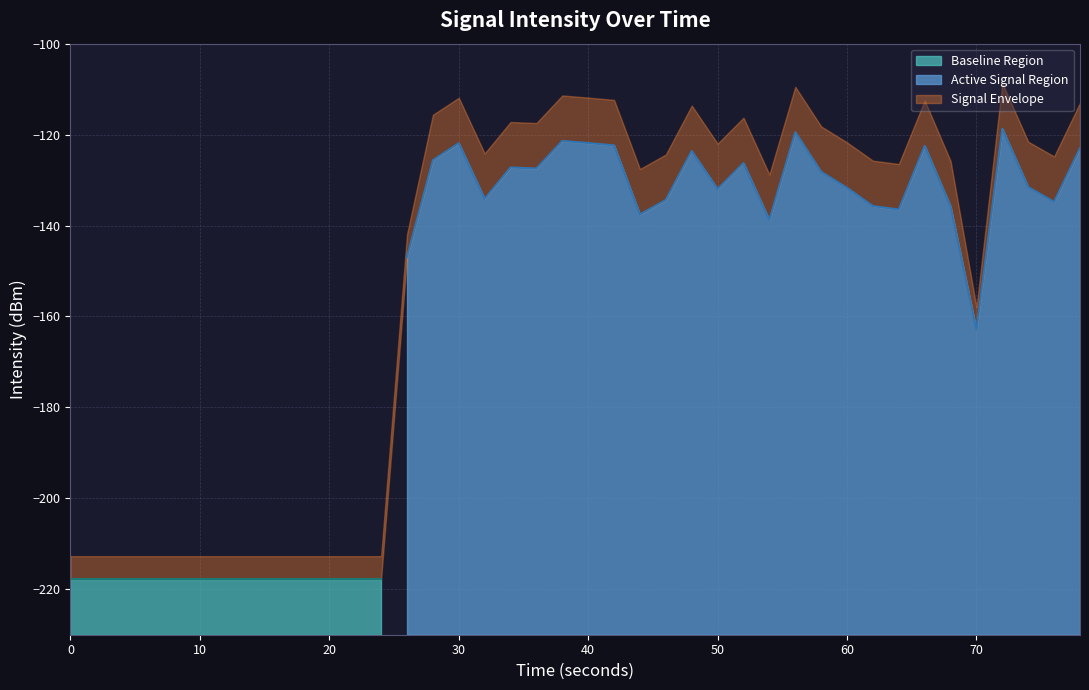

The value at 38 is -180.8. True or false?

False